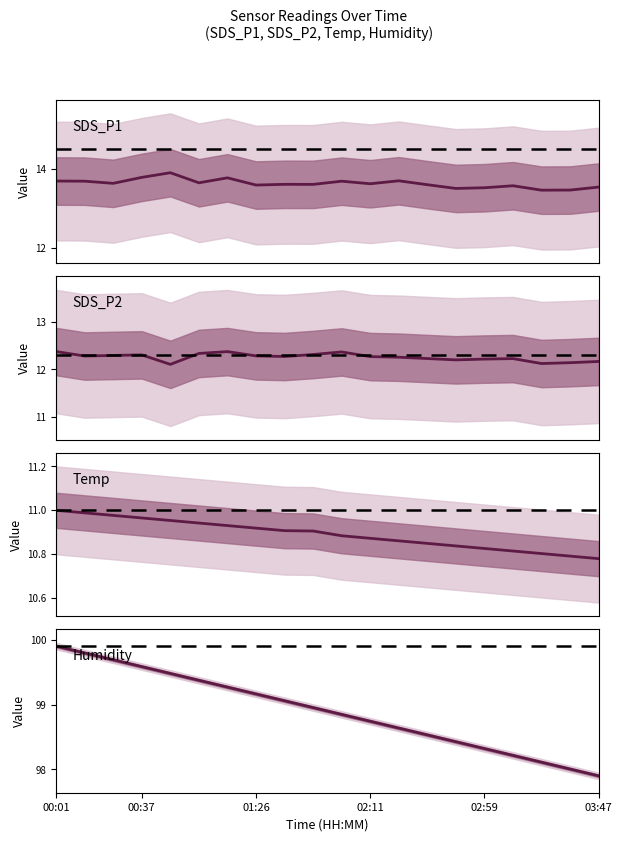

What is the approximate value of SDS_P1 at 10?

13.7